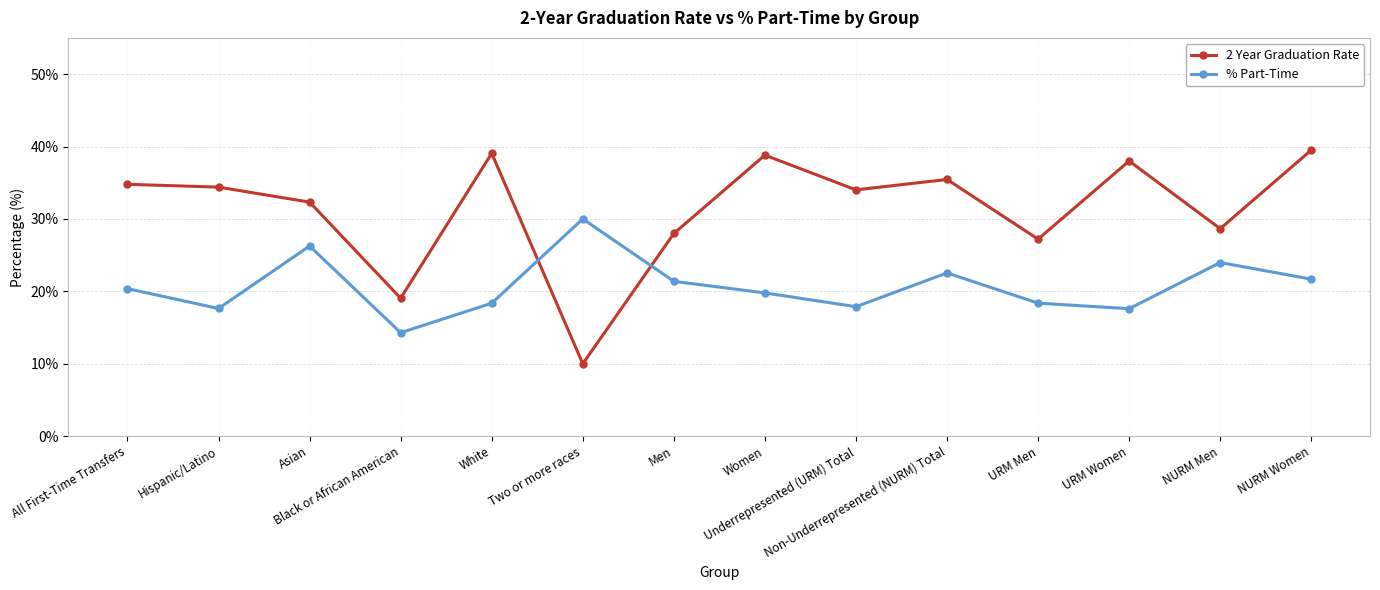

What is the maximum value shown in the chart?

39.5